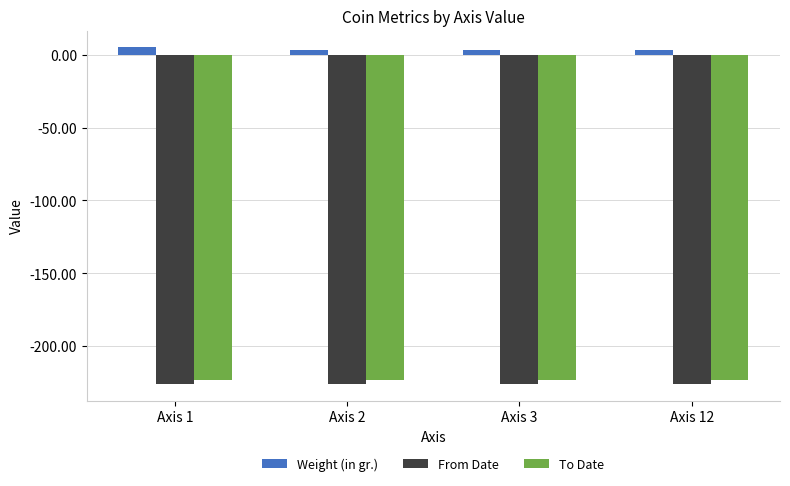

What is the difference between the maximum and minimum values in the Weight (in gr.) series?

2.0